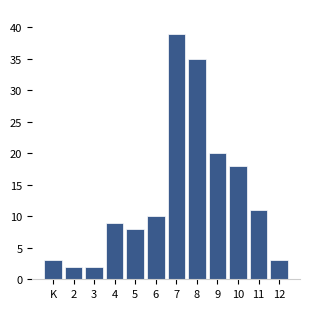

Reading left to right, extract all data points from this chart.

K=3	2=2	3=2	4=9	5=8	6=10	7=39	8=35	9=20	10=18	11=11	12=3